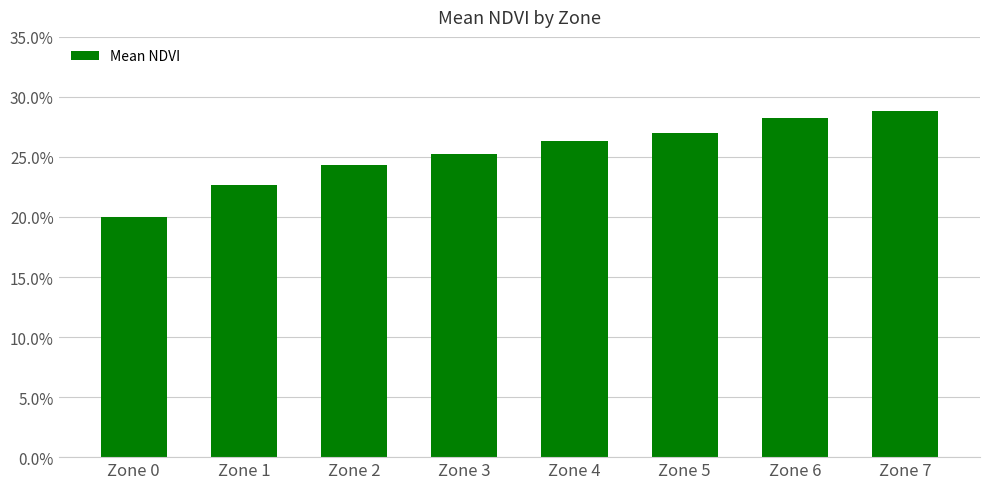

Are the bars horizontal?

No